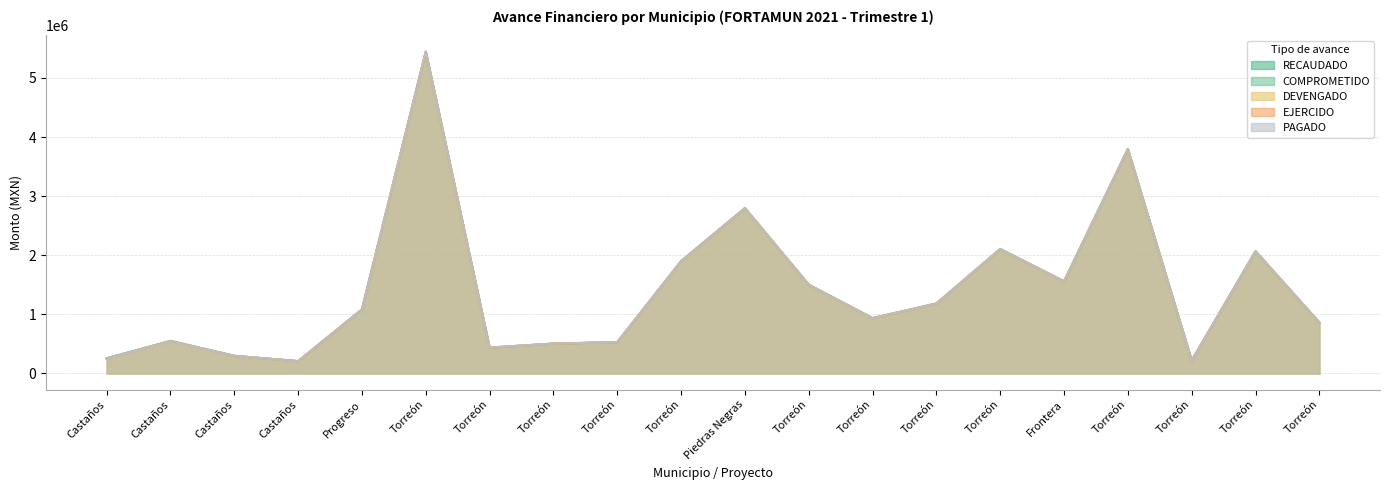

Where is COMPROMETIDO nearest to the value 2827577?

Piedras Negras